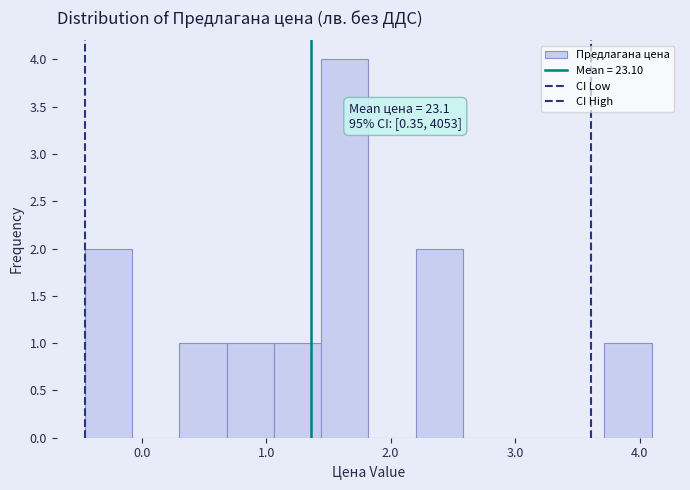

Read against the x-axis, roughly where is the centre of the tallest bar?

1.6